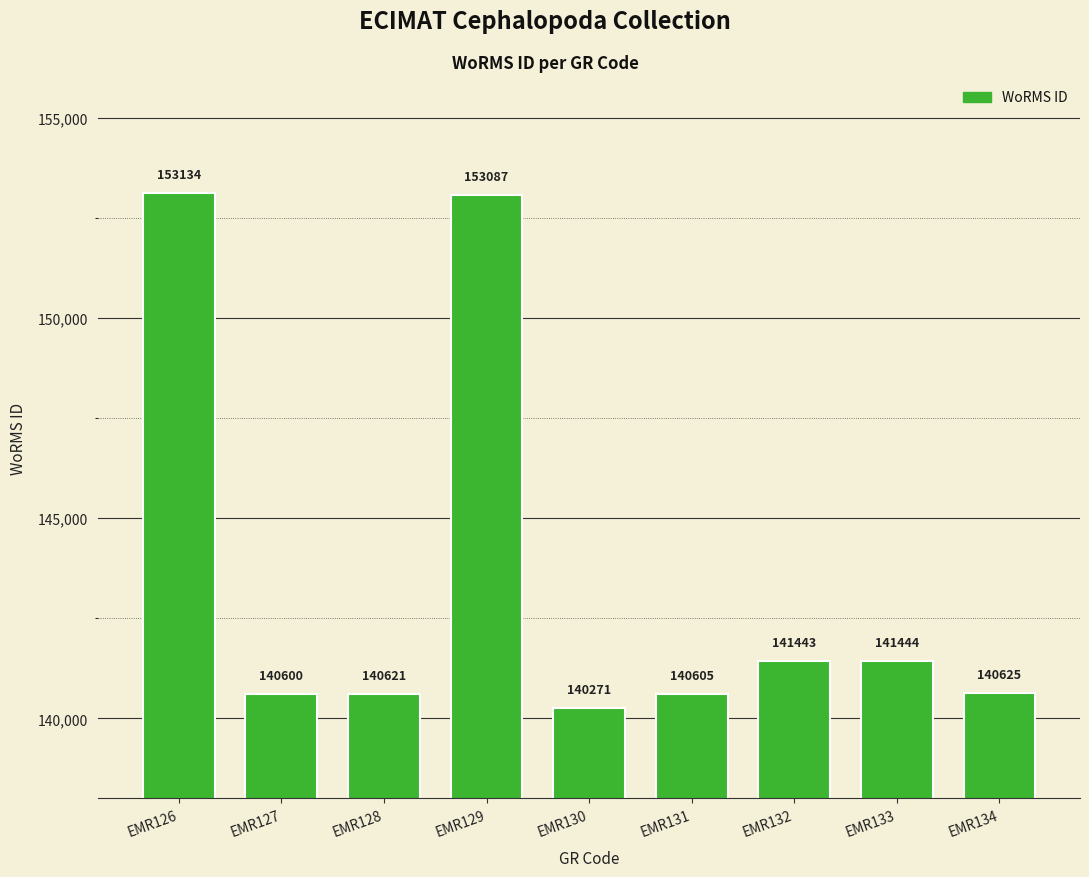

Reading left to right, list all the values displayed in this chart.

EMR126=153134	EMR127=140600	EMR128=140621	EMR129=153087	EMR130=140271	EMR131=140605	EMR132=141443	EMR133=141444	EMR134=140625